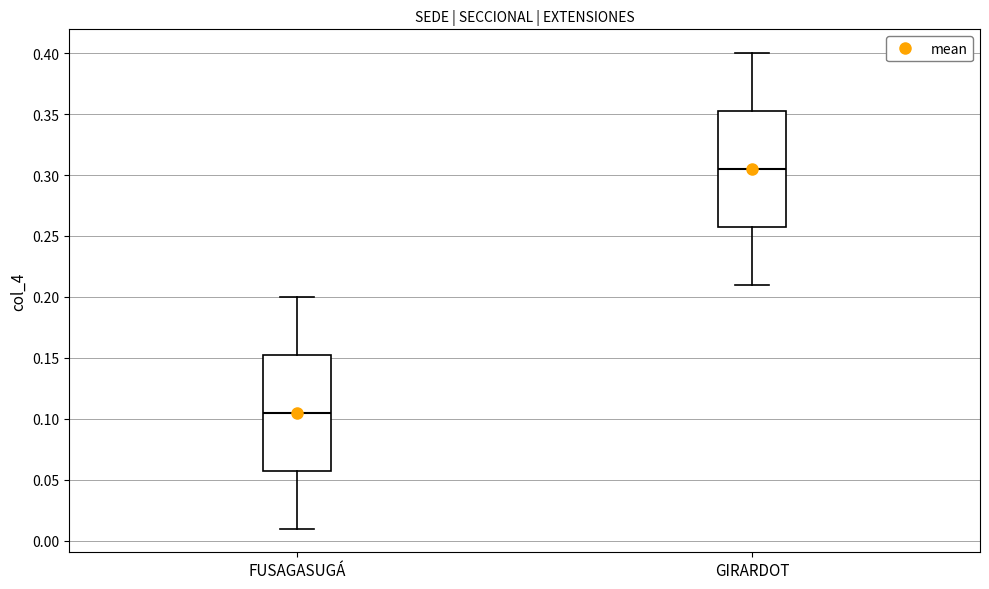

Where does the lower whisker of the box for FUSAGASUGÁ end on the y-axis? The values are not printed on the chart, so give them approximately, as read against the axis.

0.010